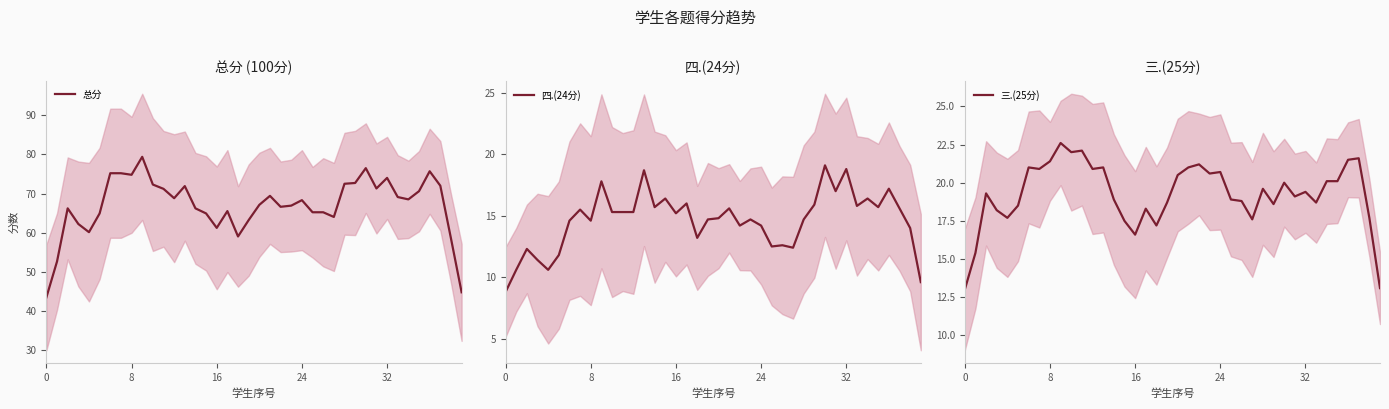

Rank the series at 14 from highest to lowest value.

总分, 三.(25分), 四.(24分)